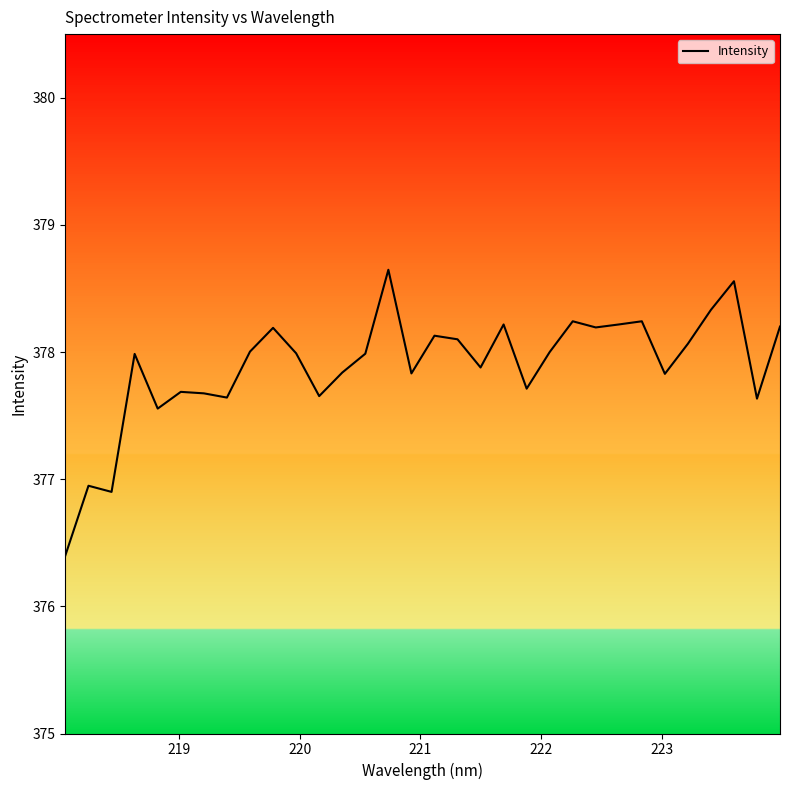

What is the maximum value shown in the chart?

378.6